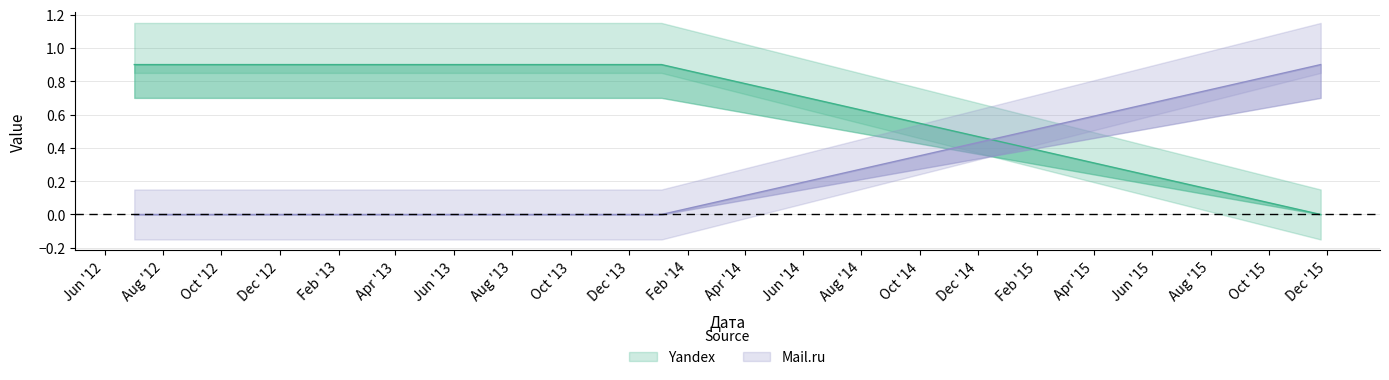

At 2012-08-21, list the series in order from smallest to largest.

Mail.ru, Yandex